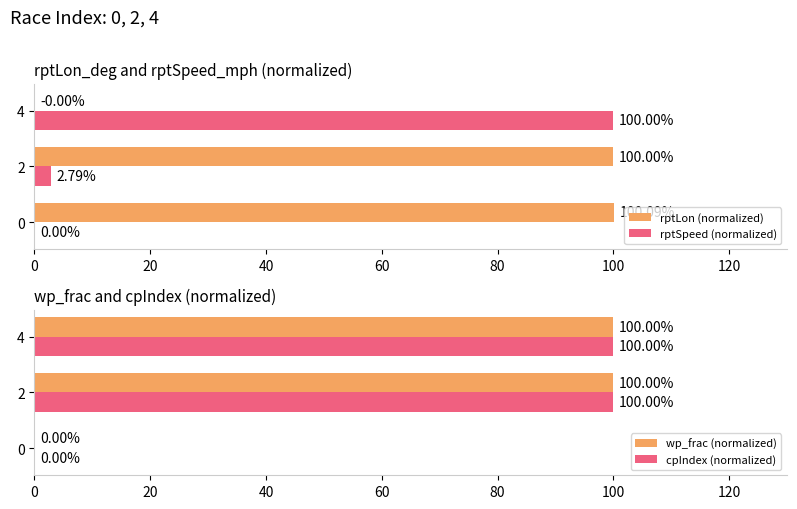

Rank the series by their maximum value, from lowest to highest.

rptSpeed (normalized), wp_frac (normalized), cpIndex (normalized), rptLon (normalized)